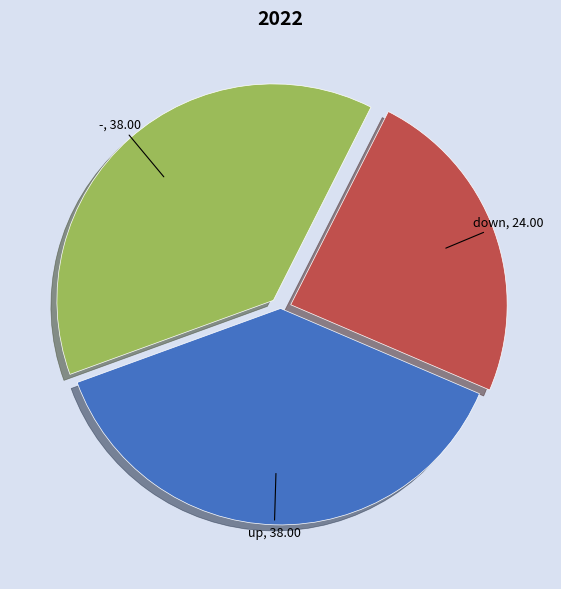

Is there a majority slice in this chart?

No